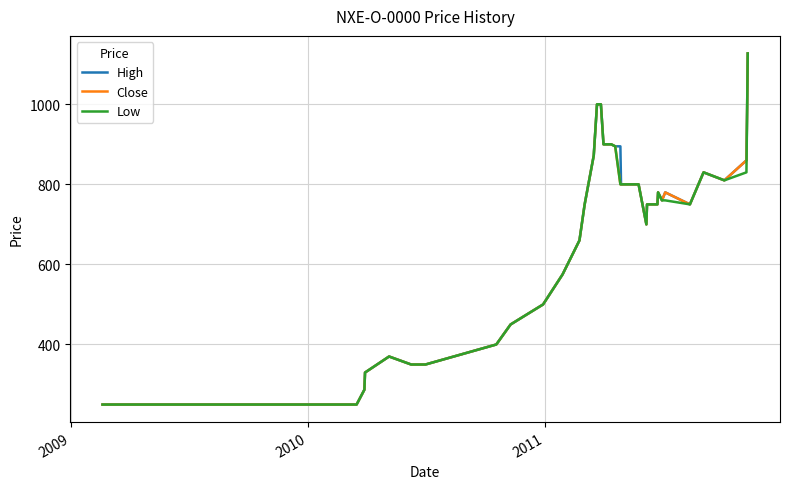

What is the smallest value displayed?

250